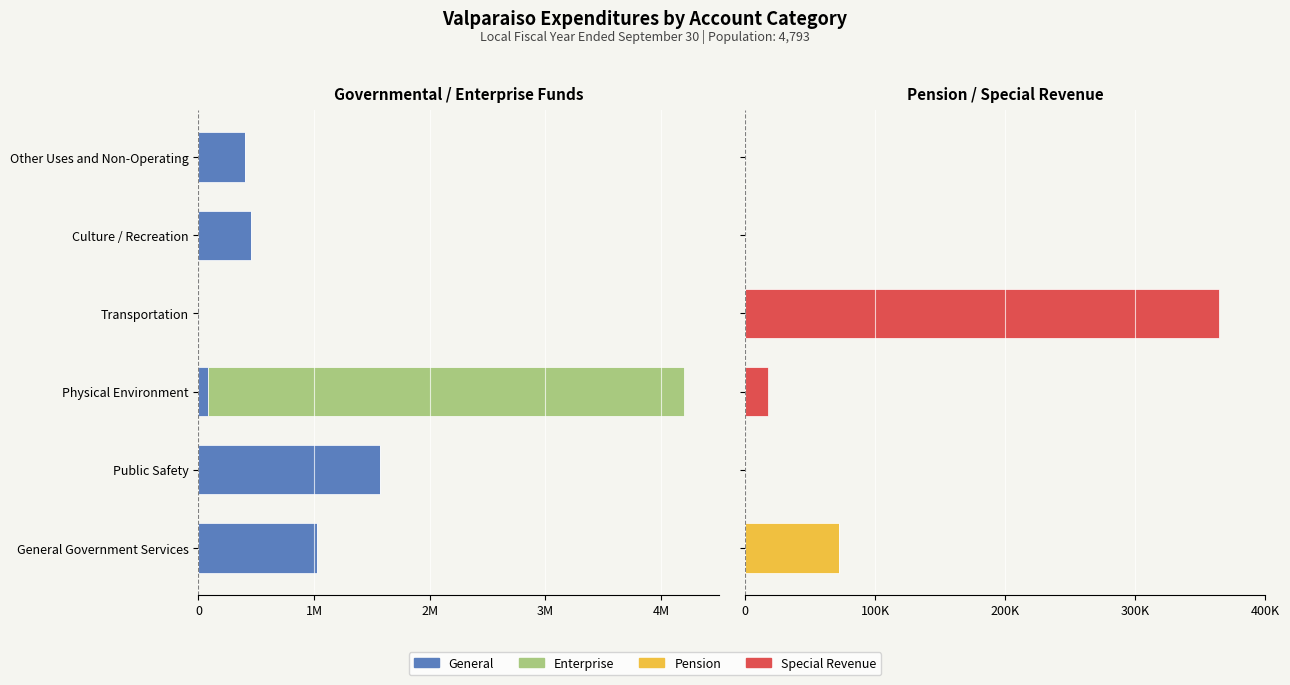

Is it true that Special Revenue equals -237761 at Culture / Recreation?

False